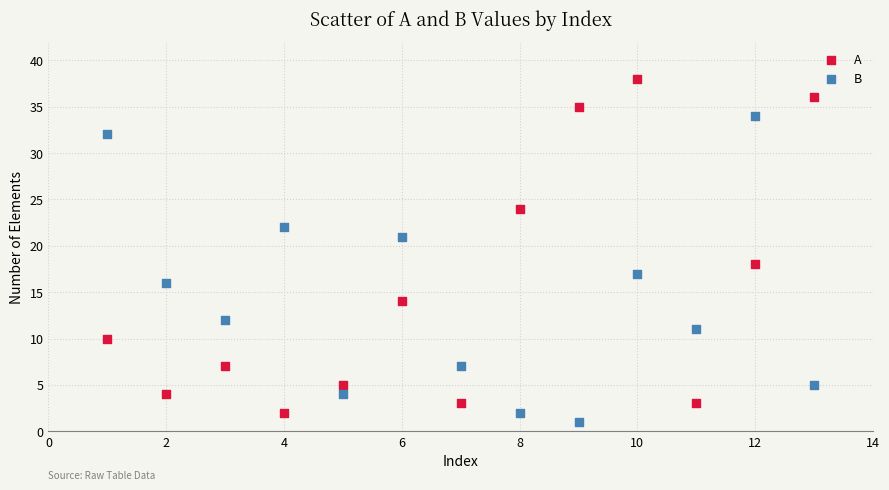

Which series reaches the minimum Y coordinate?

B